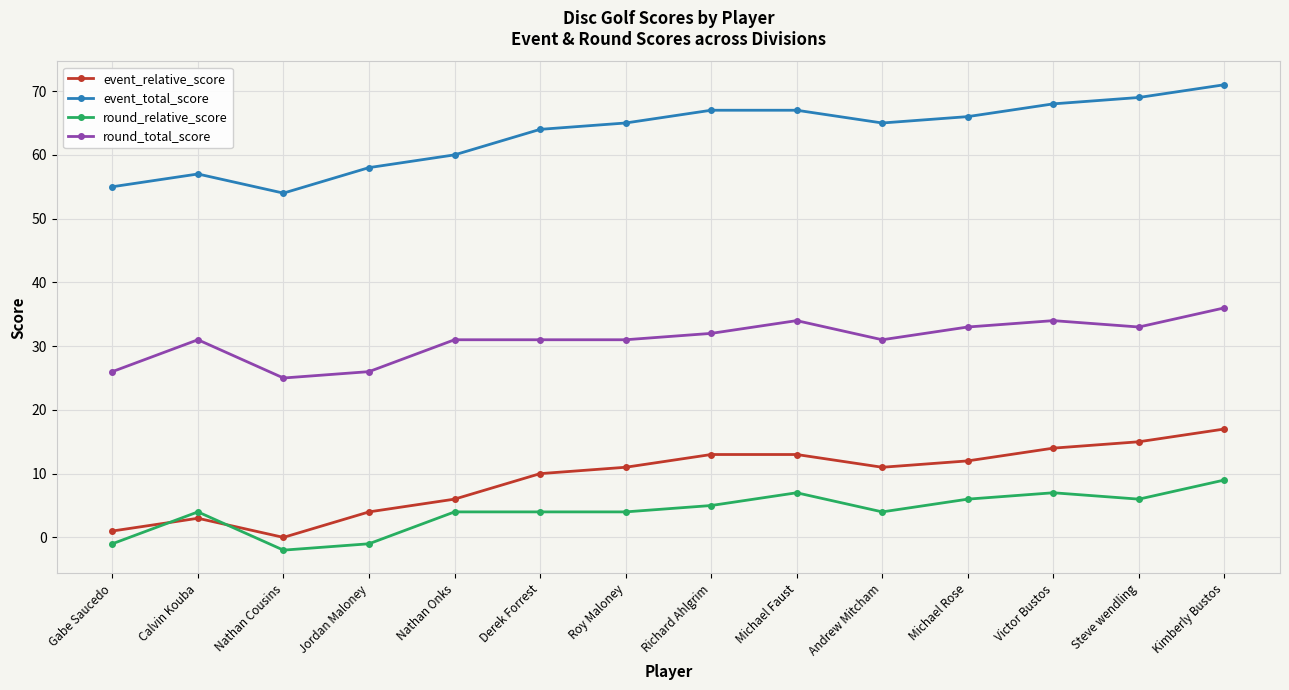

Reading left to right, extract all data points from this chart.

event_relative_score: Gabe Saucedo=1	Calvin Kouba=3	Nathan Cousins=0	Jordan Maloney=4	Nathan Onks=6	Derek Forrest=10	Roy Maloney=11	Richard Ahlgrim=13	Michael Faust=13	Andrew Mitcham=11	Michael Rose=12	Victor Bustos=14	Steve wendling=15	Kimberly Bustos=17
event_total_score: Gabe Saucedo=55	Calvin Kouba=57	Nathan Cousins=54	Jordan Maloney=58	Nathan Onks=60	Derek Forrest=64	Roy Maloney=65	Richard Ahlgrim=67	Michael Faust=67	Andrew Mitcham=65	Michael Rose=66	Victor Bustos=68	Steve wendling=69	Kimberly Bustos=71
round_relative_score: Gabe Saucedo=-1	Calvin Kouba=4	Nathan Cousins=-2	Jordan Maloney=-1	Nathan Onks=4	Derek Forrest=4	Roy Maloney=4	Richard Ahlgrim=5	Michael Faust=7	Andrew Mitcham=4	Michael Rose=6	Victor Bustos=7	Steve wendling=6	Kimberly Bustos=9
round_total_score: Gabe Saucedo=26	Calvin Kouba=31	Nathan Cousins=25	Jordan Maloney=26	Nathan Onks=31	Derek Forrest=31	Roy Maloney=31	Richard Ahlgrim=32	Michael Faust=34	Andrew Mitcham=31	Michael Rose=33	Victor Bustos=34	Steve wendling=33	Kimberly Bustos=36